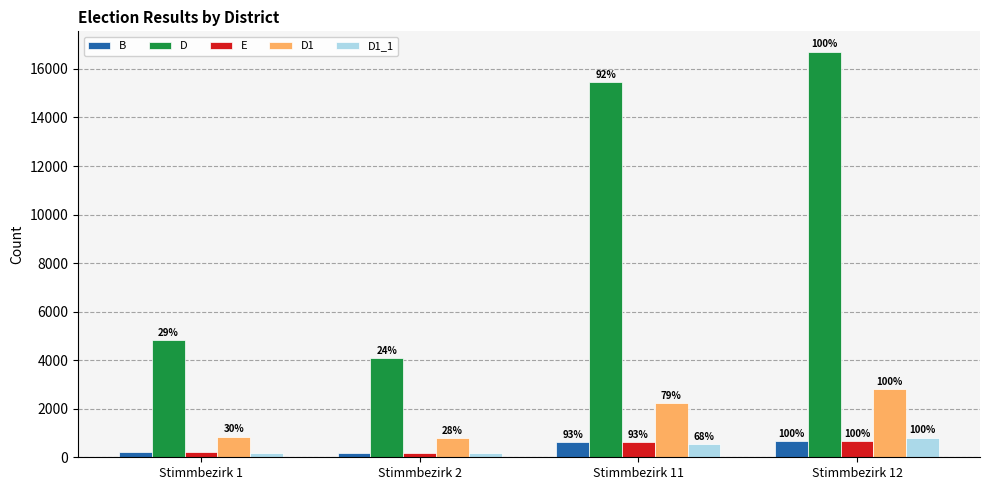

Are the bars grouped side by side (vs. stacked)?

Yes